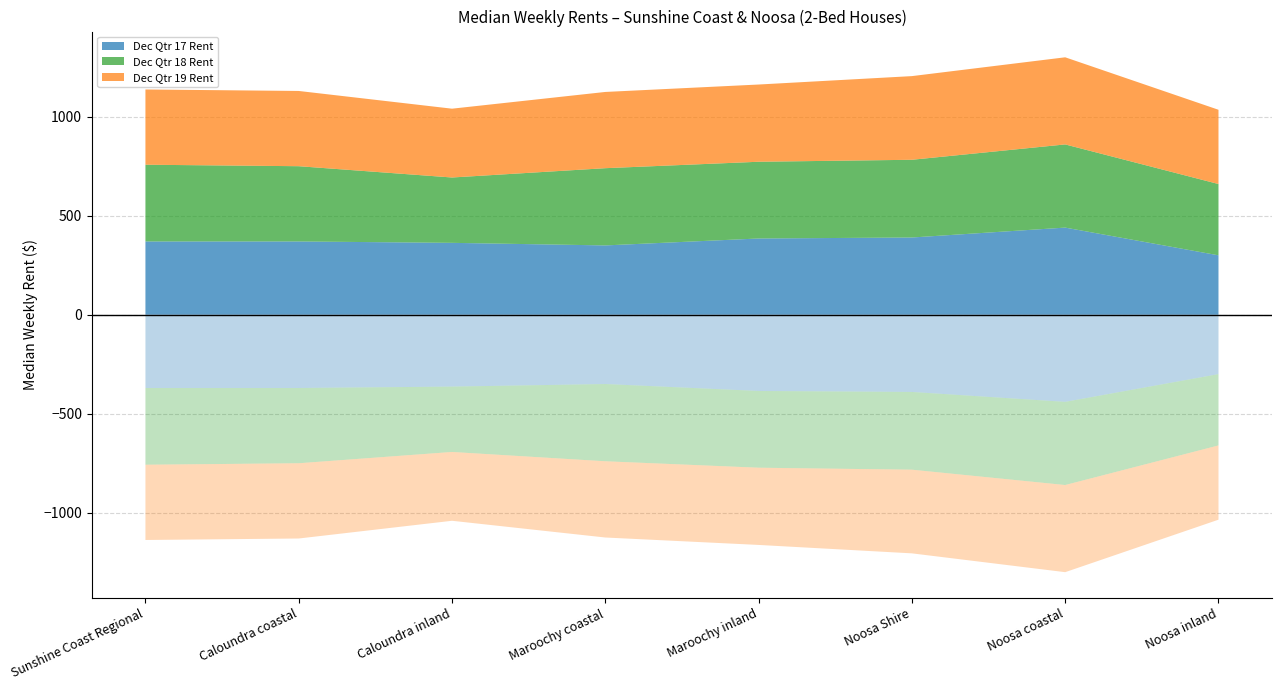

Reading left to right, transcribe all the data shown in this chart.

Dec Qtr 17 Rent: 370.0	370.0	363.0	350.0	385.0	390.0	440.0	300.0
Dec Qtr 18 Rent: 387.5	380.0	330.0	390.0	387.5	392.5	420.0	360.0
Dec Qtr 19 Rent: 380.0	380.0	347.5	385.0	390.0	422.5	440.0	375.0